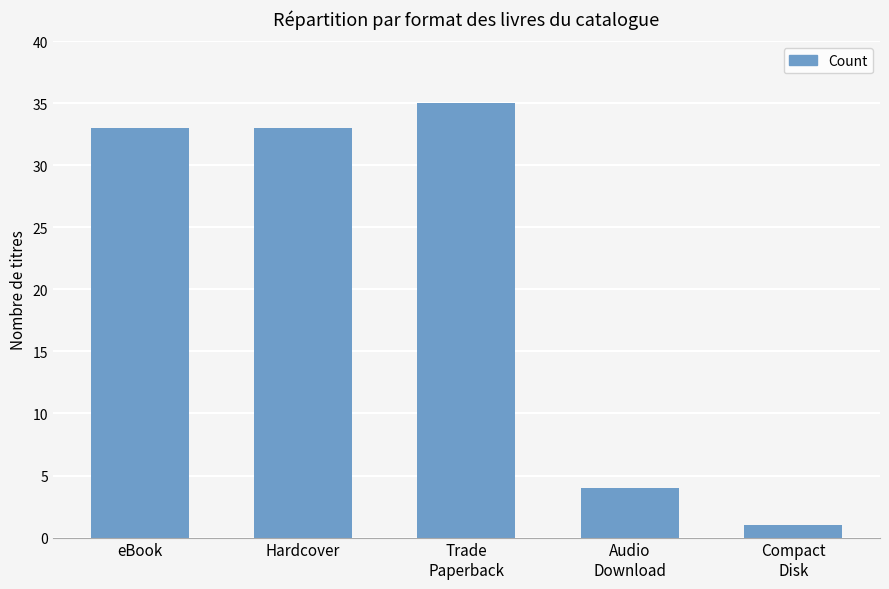

How many values are below 33?

2